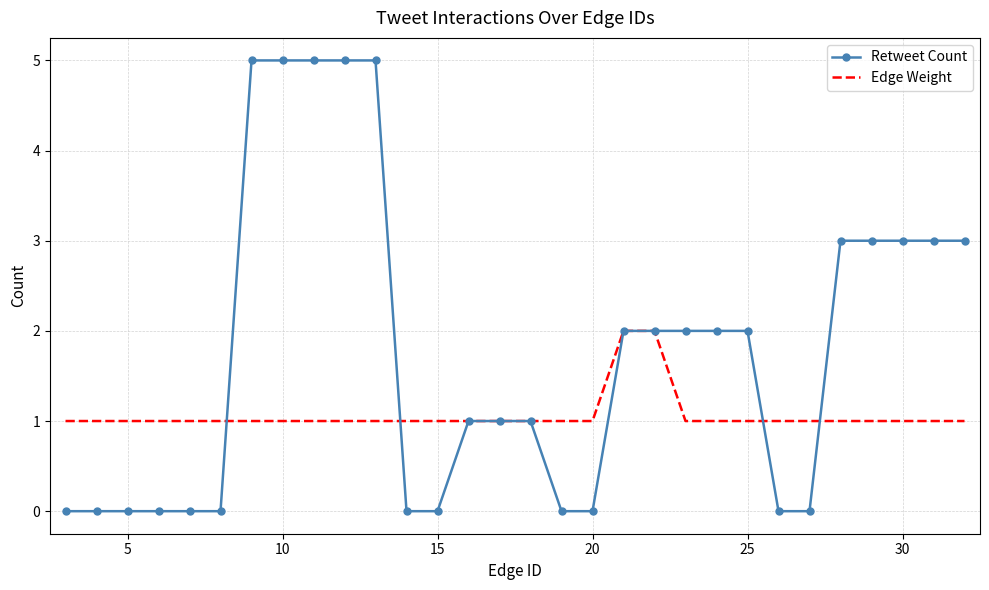

How many Retweet Count values are between 0 and 3?

25